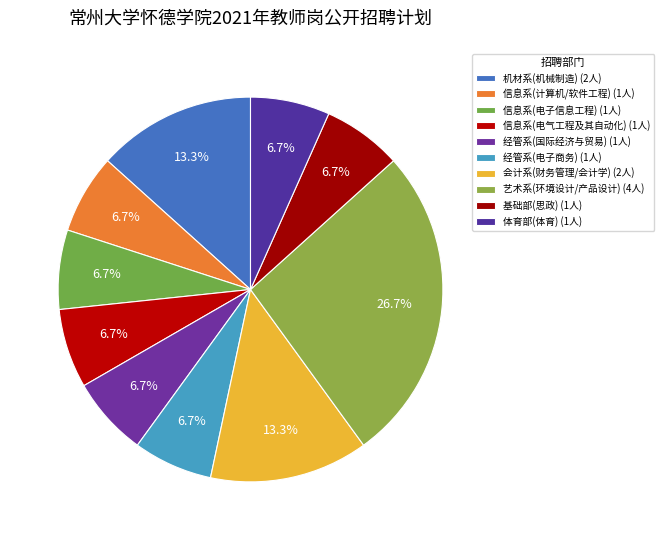

To the nearest percent, what portion does 体育部(体育) represent?

7%